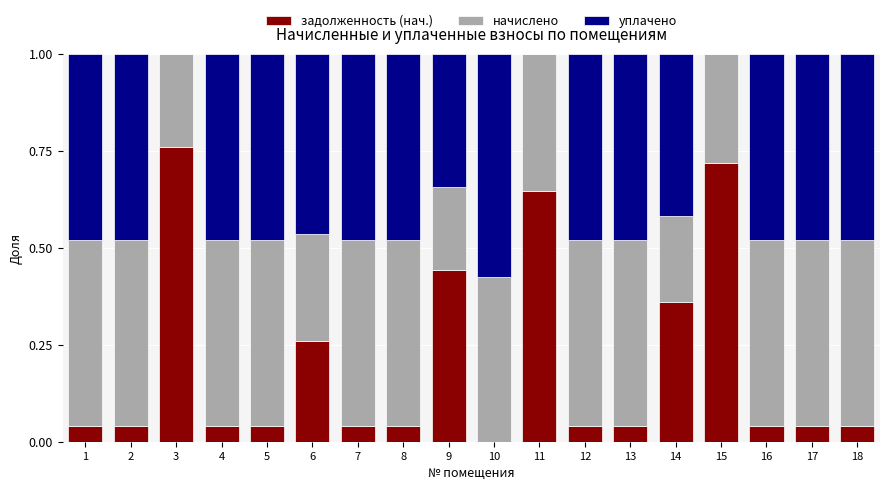

What is the total value across all series at 17?

1.0